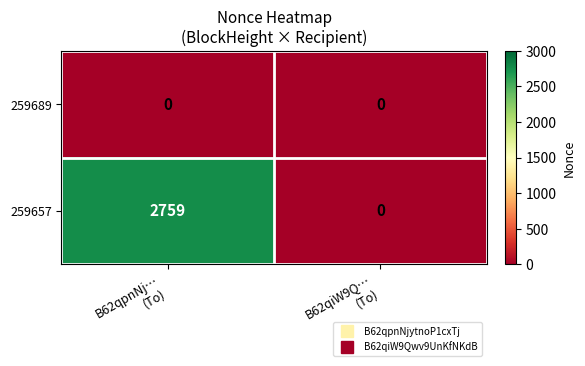

At which category is the sum across all series the highest?

B62qpnNj…
(To)